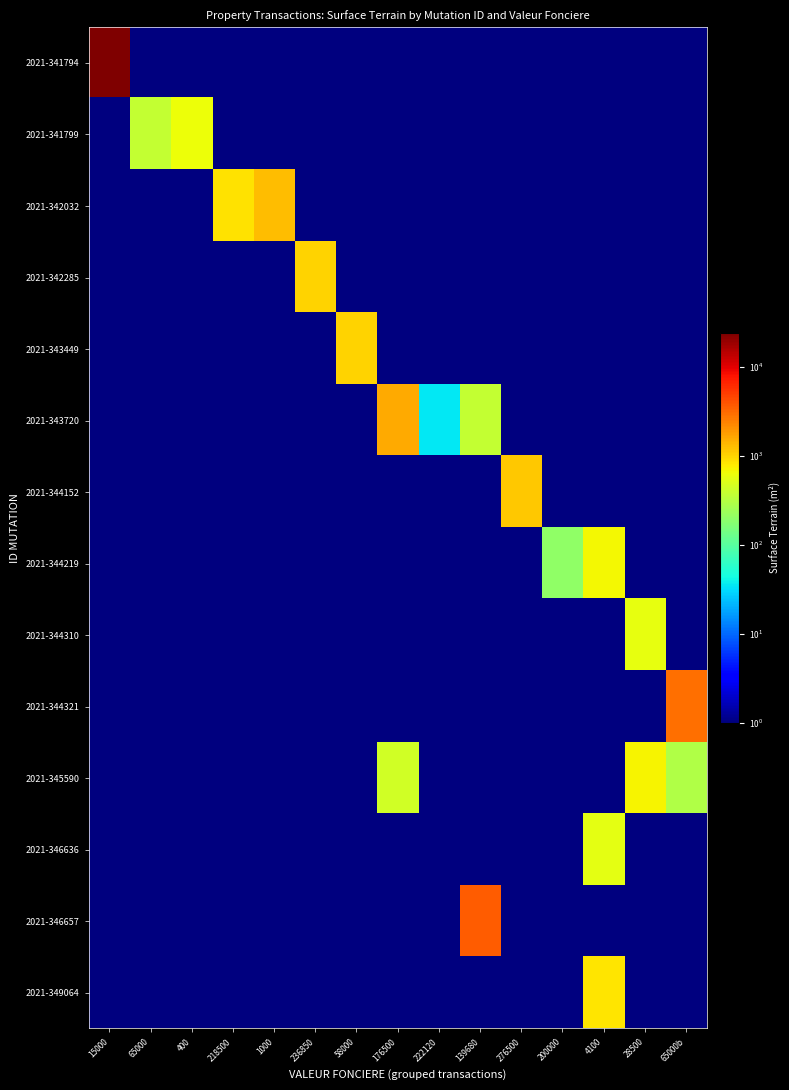

What is the total value across all series at 218500?

865